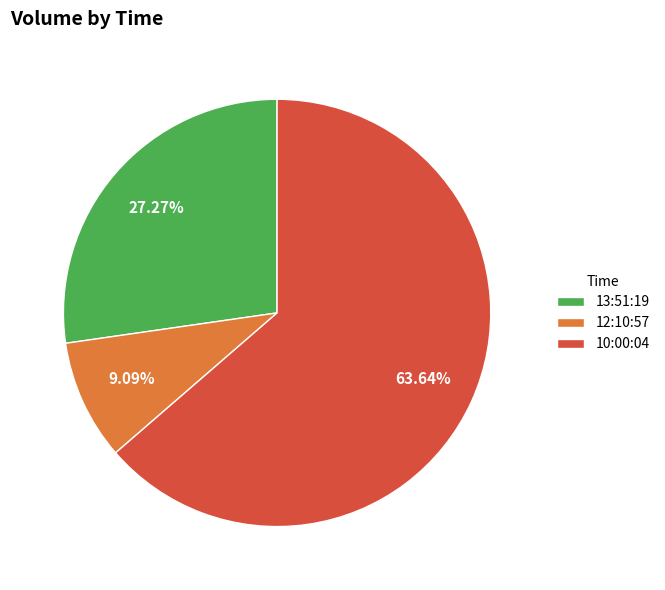

To the nearest percent, what portion does 12:10:57 represent?

9%